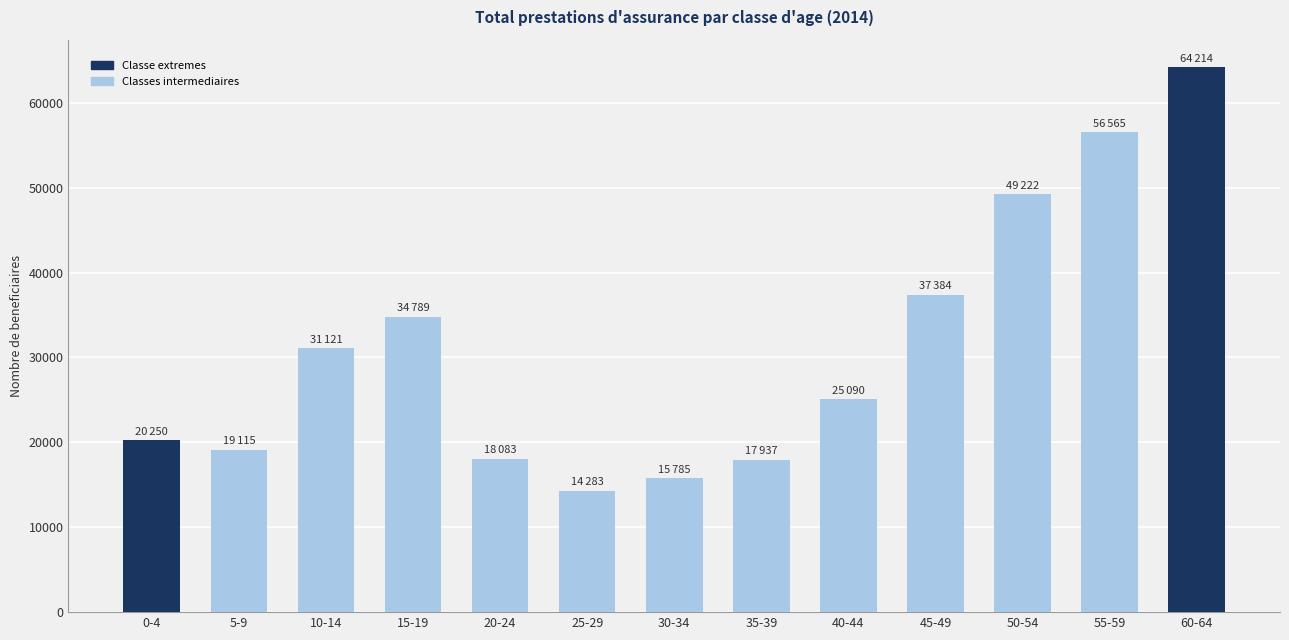

At which label does the data first exceed 25090?

10-14